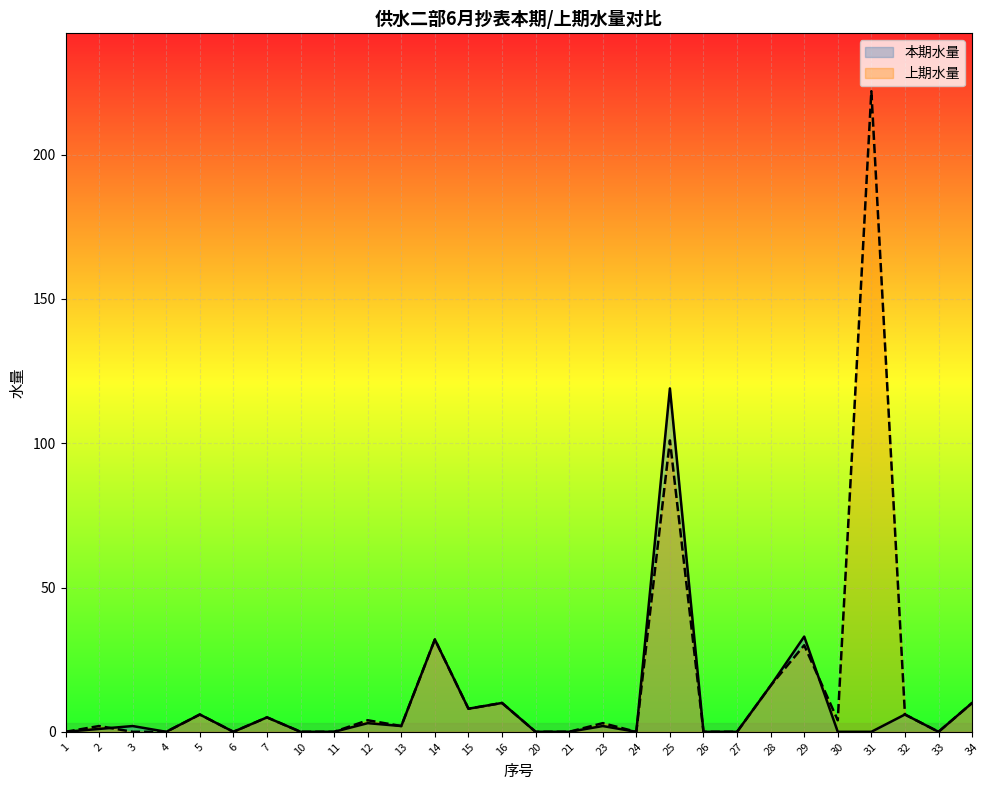

What is the difference between the maximum and minimum values in the 本期水量 series?

119